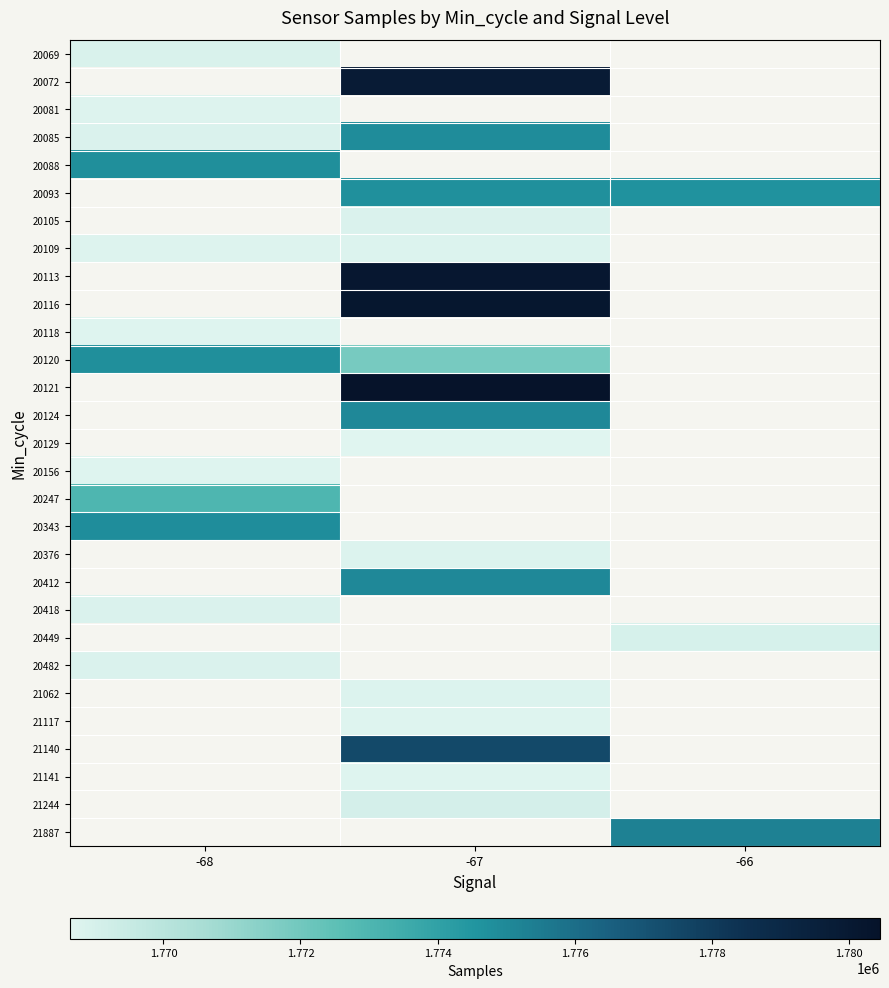

Count the number of data series in this chart.

29